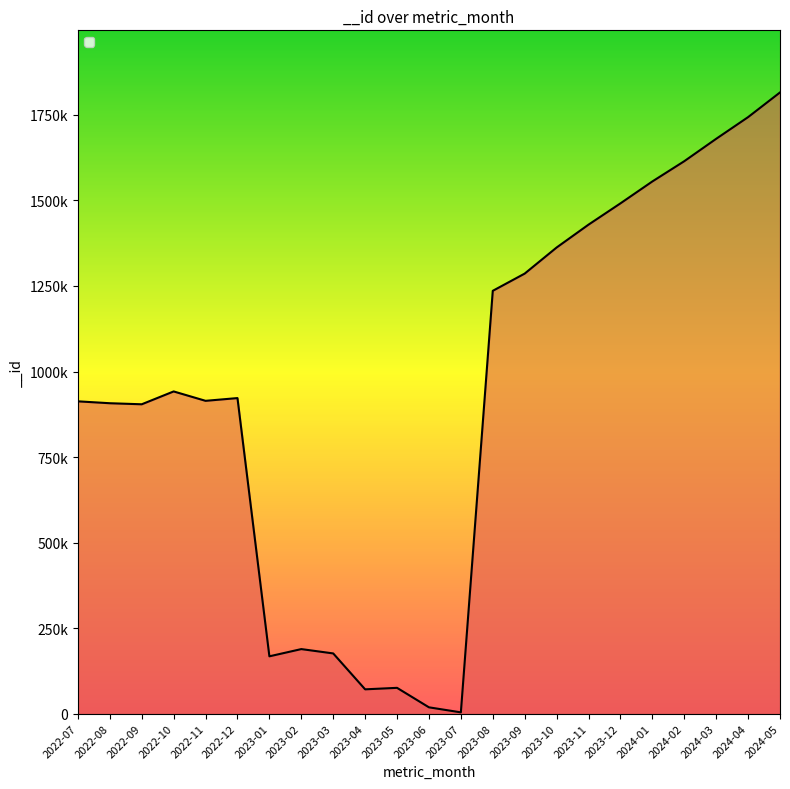

What position from the left is 2022-07?

1